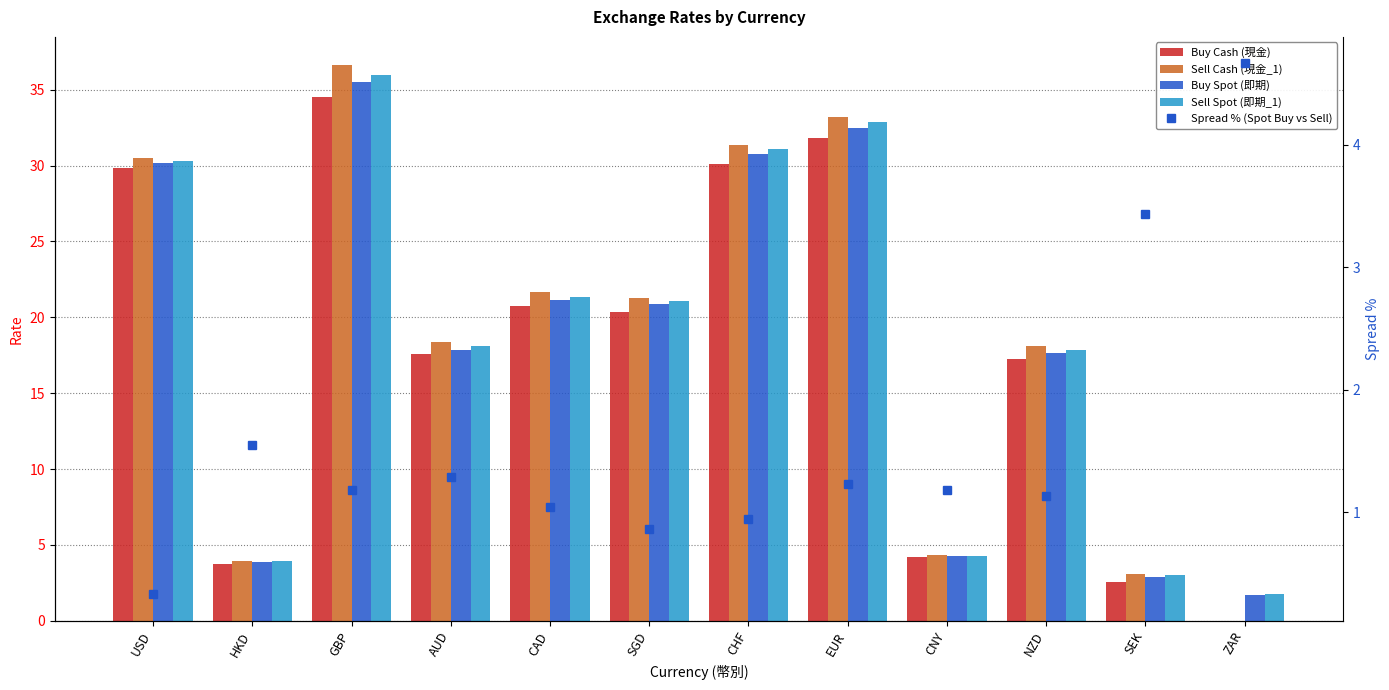

Reading left to right, what are all the values shown in this chart?

Buy Cash (現金): 29.8	3.7	34.5	17.6	20.8	20.4	30.1	31.8	4.2	17.2	2.6	0.0
Sell Cash (現金_1): 30.5	3.9	36.6	18.4	21.7	21.3	31.3	33.2	4.3	18.1	3.1	0.0
Buy Spot (即期): 30.2	3.9	35.5	17.9	21.1	20.9	30.8	32.5	4.2	17.6	2.9	1.7
Sell Spot (即期_1): 30.3	3.9	36.0	18.1	21.4	21.1	31.1	32.9	4.3	17.8	3.0	1.8
Spread % (Spot Buy vs Sell): 0.3	1.6	1.2	1.3	1.0	0.9	0.9	1.2	1.2	1.1	3.4	4.7